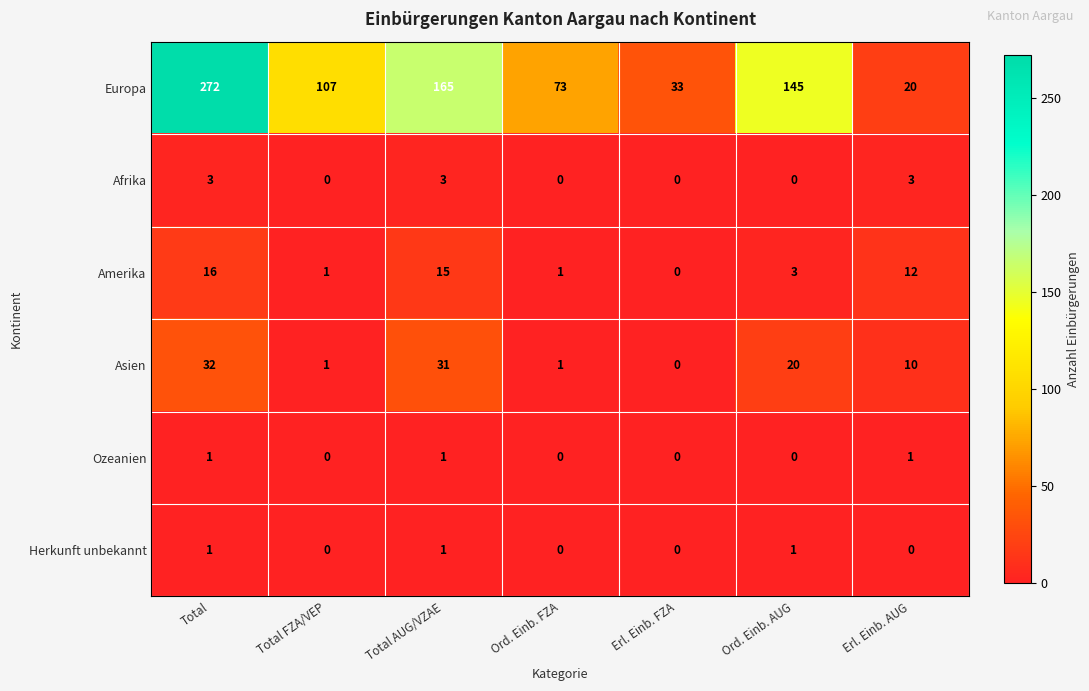

What is the total value across all series at Ord. Einb. FZA?

75